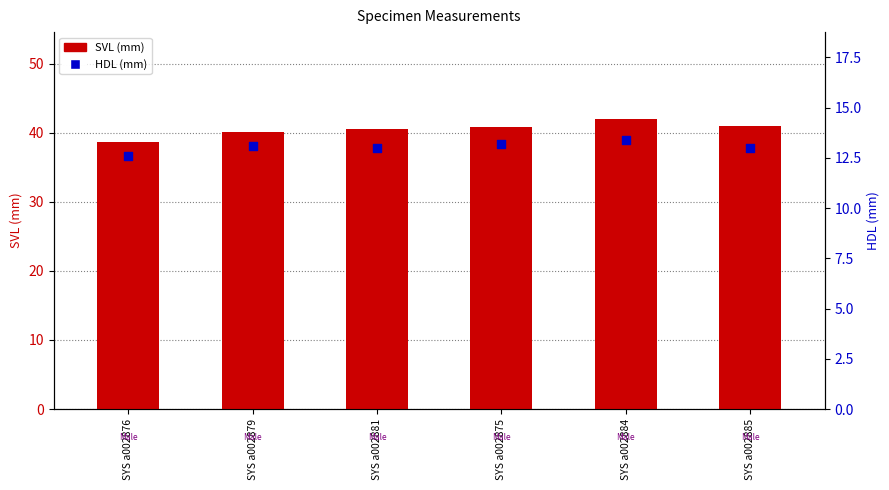

Which series reaches the minimum Y coordinate?

HDL (mm)